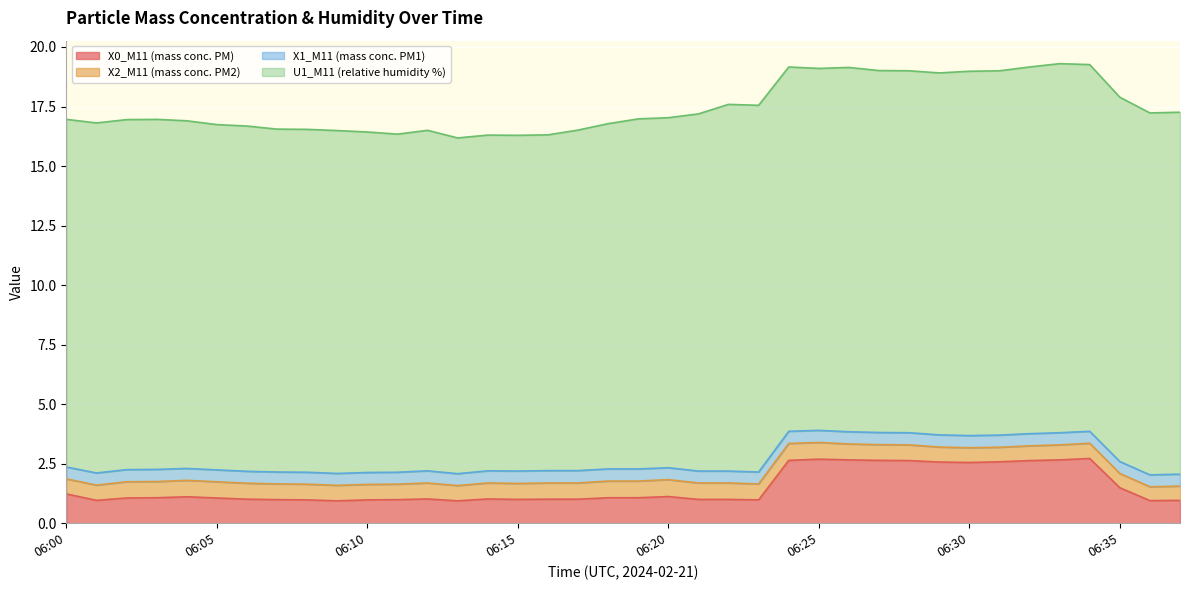

What is the value of the X2_M11 (mass conc. PM2) point at the 32nd from the left?

0.6